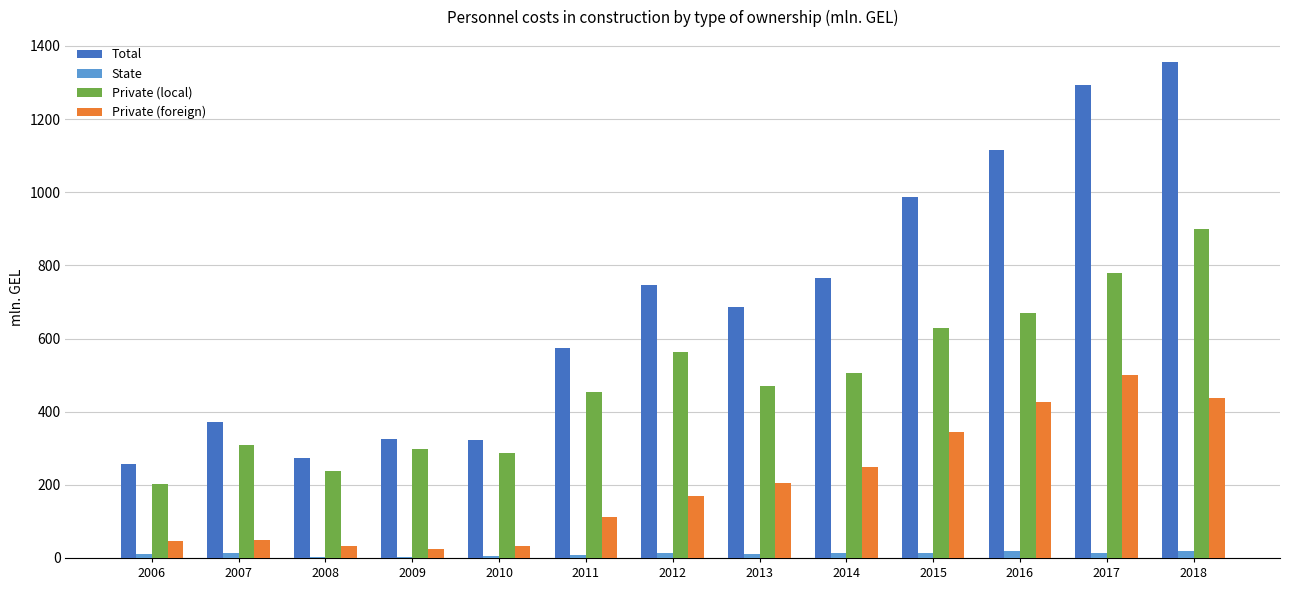

Which series has the widest spread of values?

Total